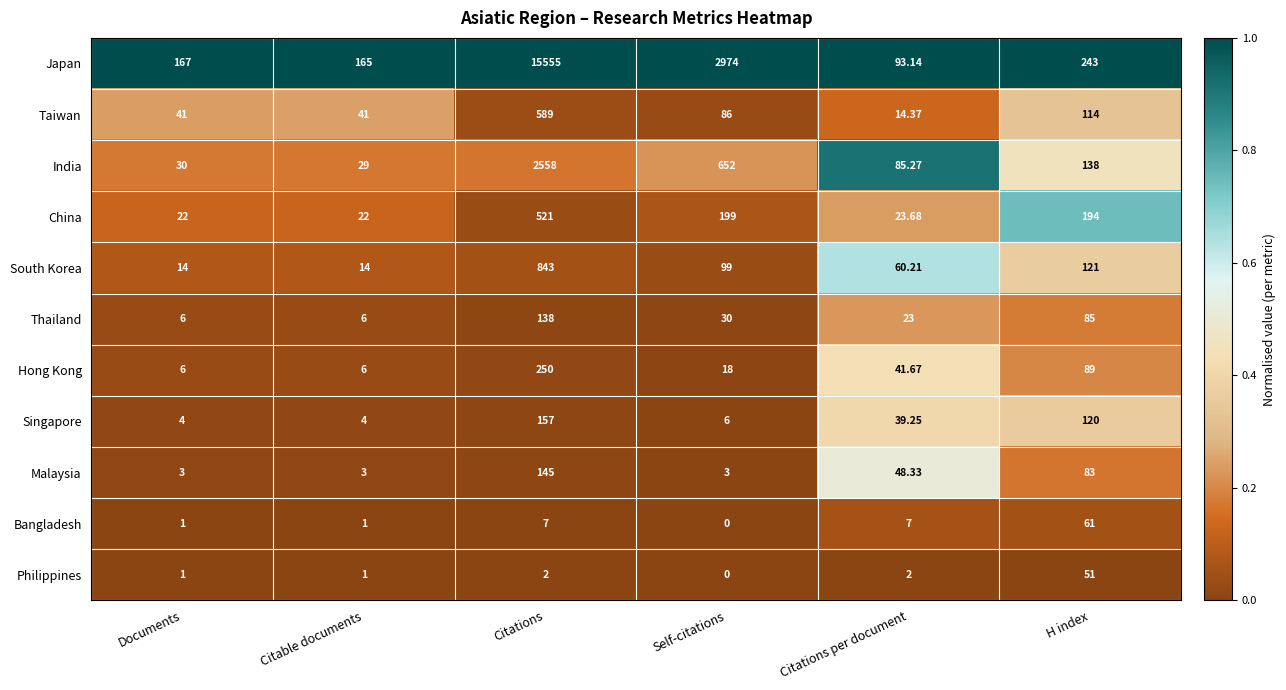

What is the spread (max minus min) of values at Citations per document?

91.1